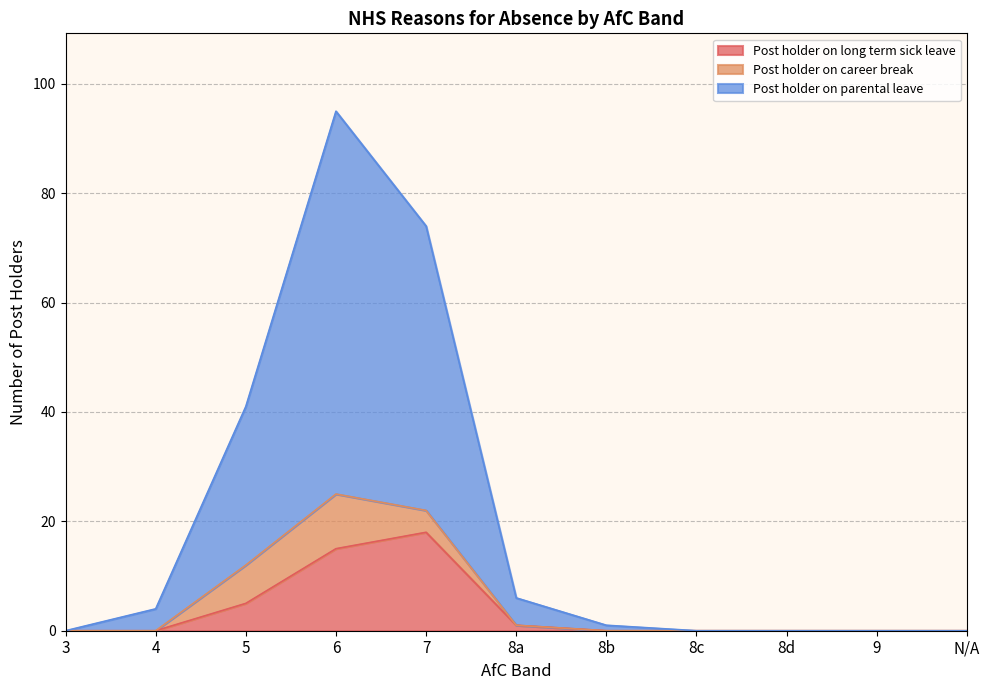

At which category is the sum across all series the highest?

6